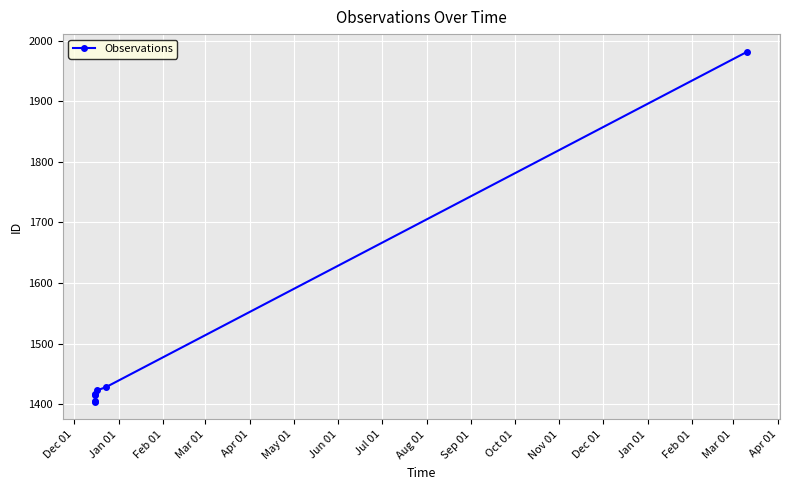

True or false: the data has more than 0 interior local peaks.

False